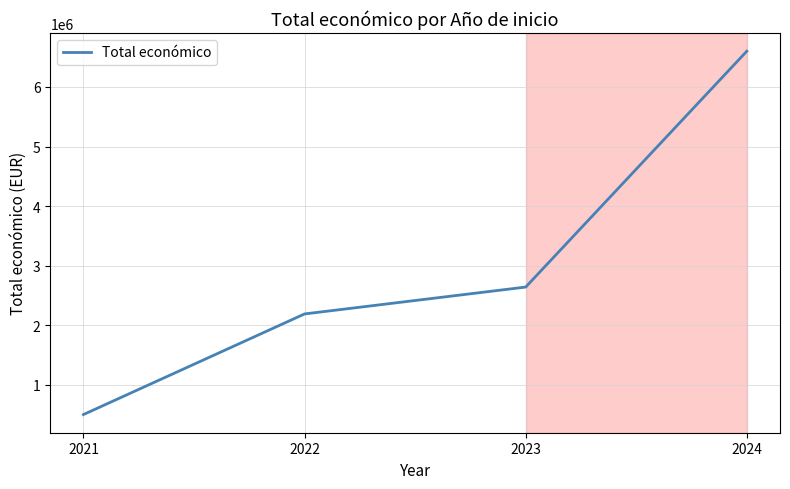

Rank the categories by value from highest to lowest.

2024, 2023, 2022, 2021